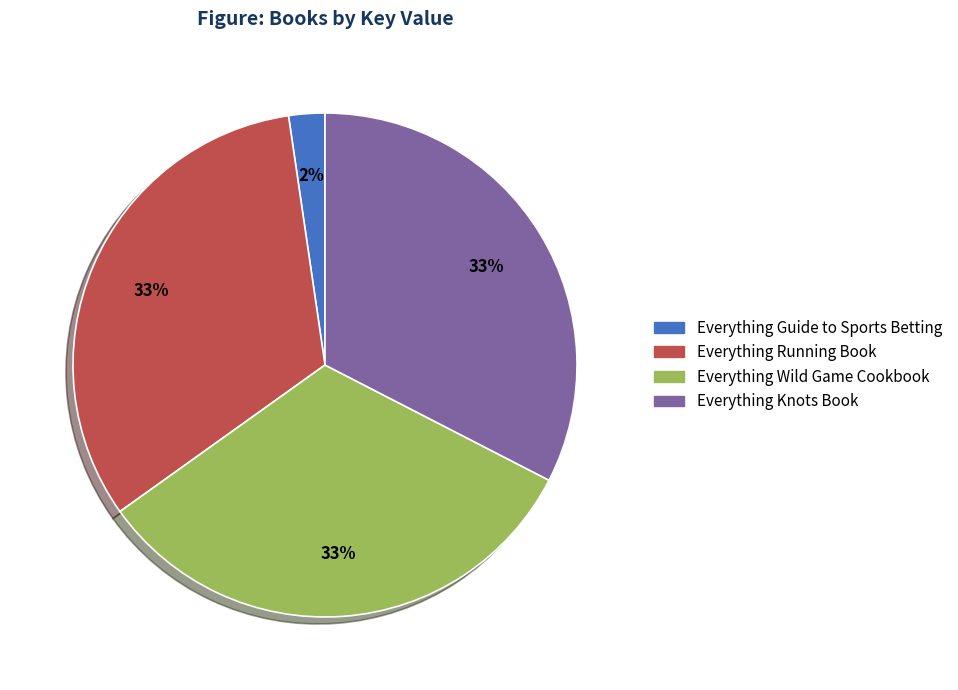

Is Everything Running Book the majority of the pie?

No